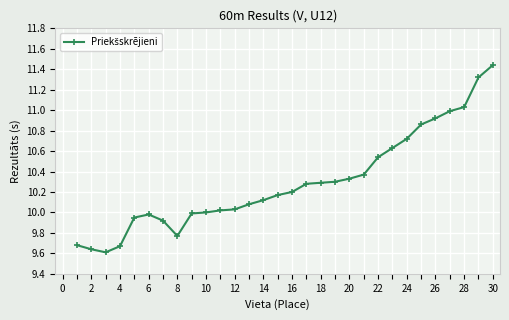

What is the sum of all values?

308.9